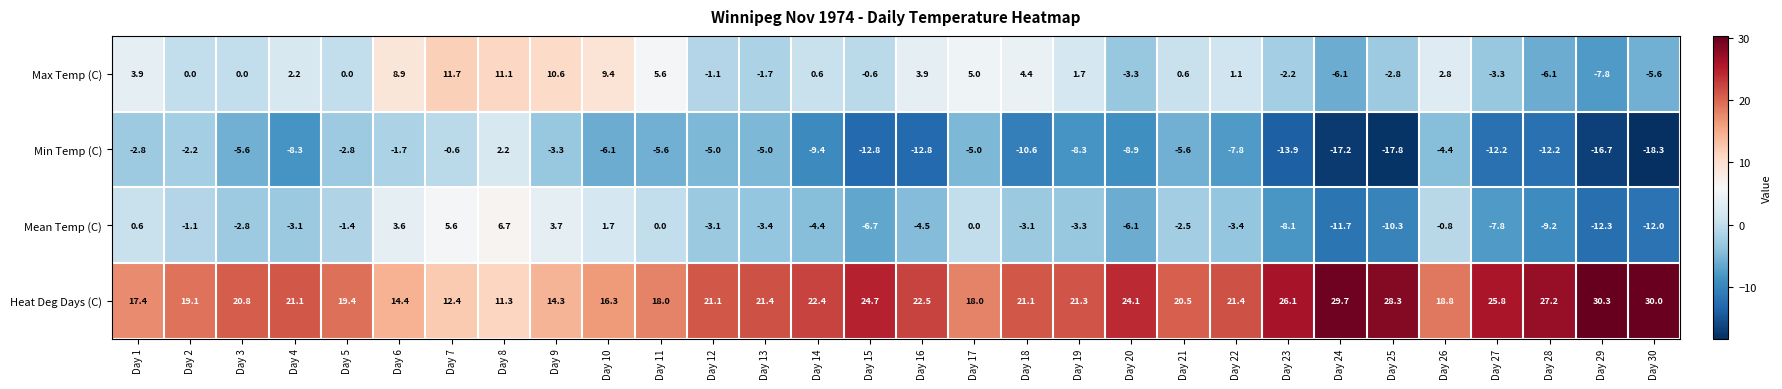

What is the spread (max minus min) of values at Day 27?

38.0